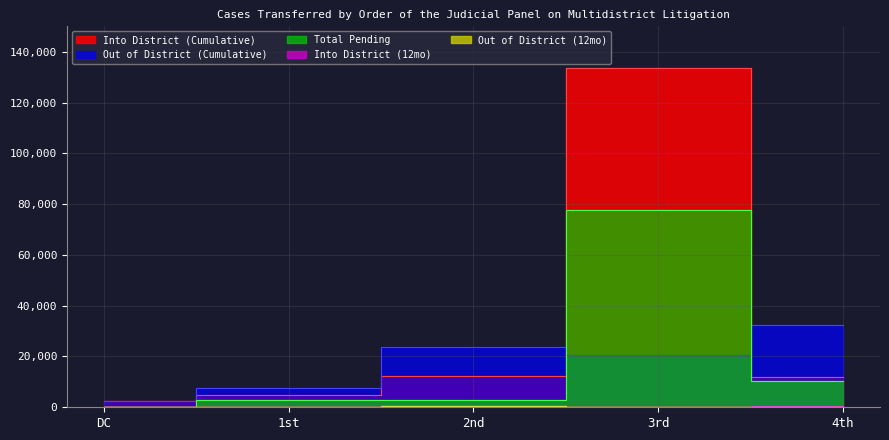

What are all the series names shown in the legend?

Into District (12mo), Out of District (12mo), Into District (Cumulative), Out of District (Cumulative), Total Pending